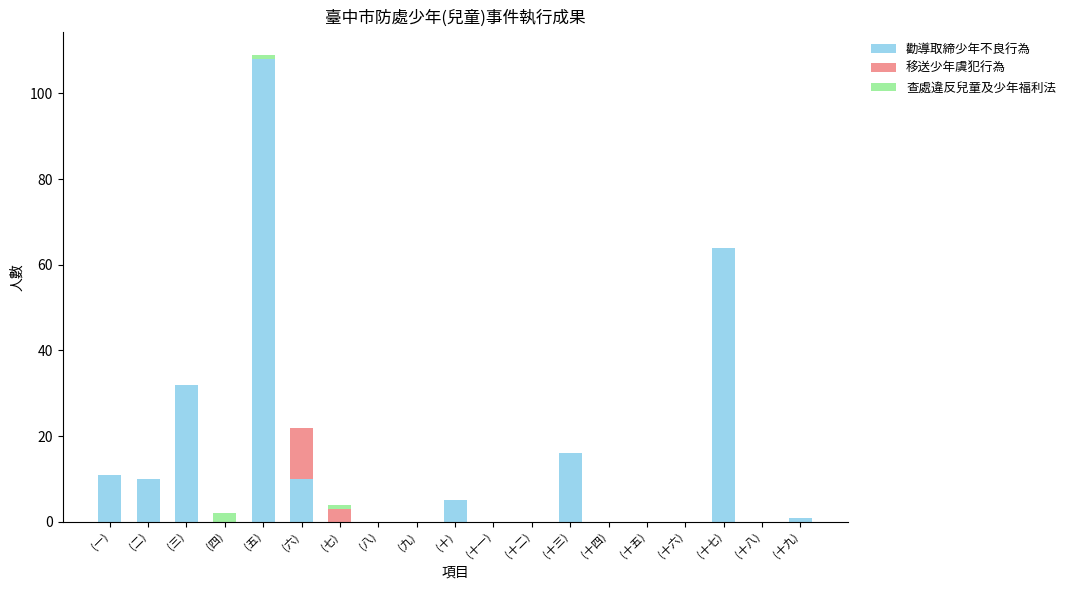

Is it true that 勸導取締少年不良行為 equals 10 at (二)?

True